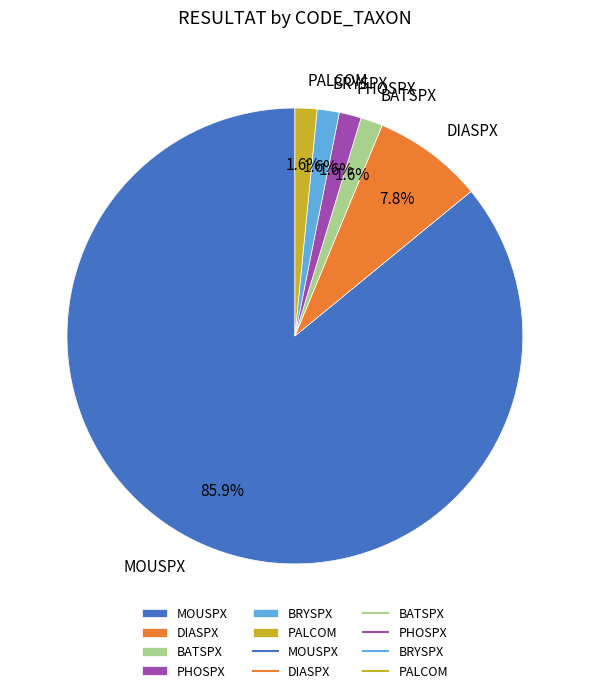

Which category has the biggest portion of the pie?

MOUSPX